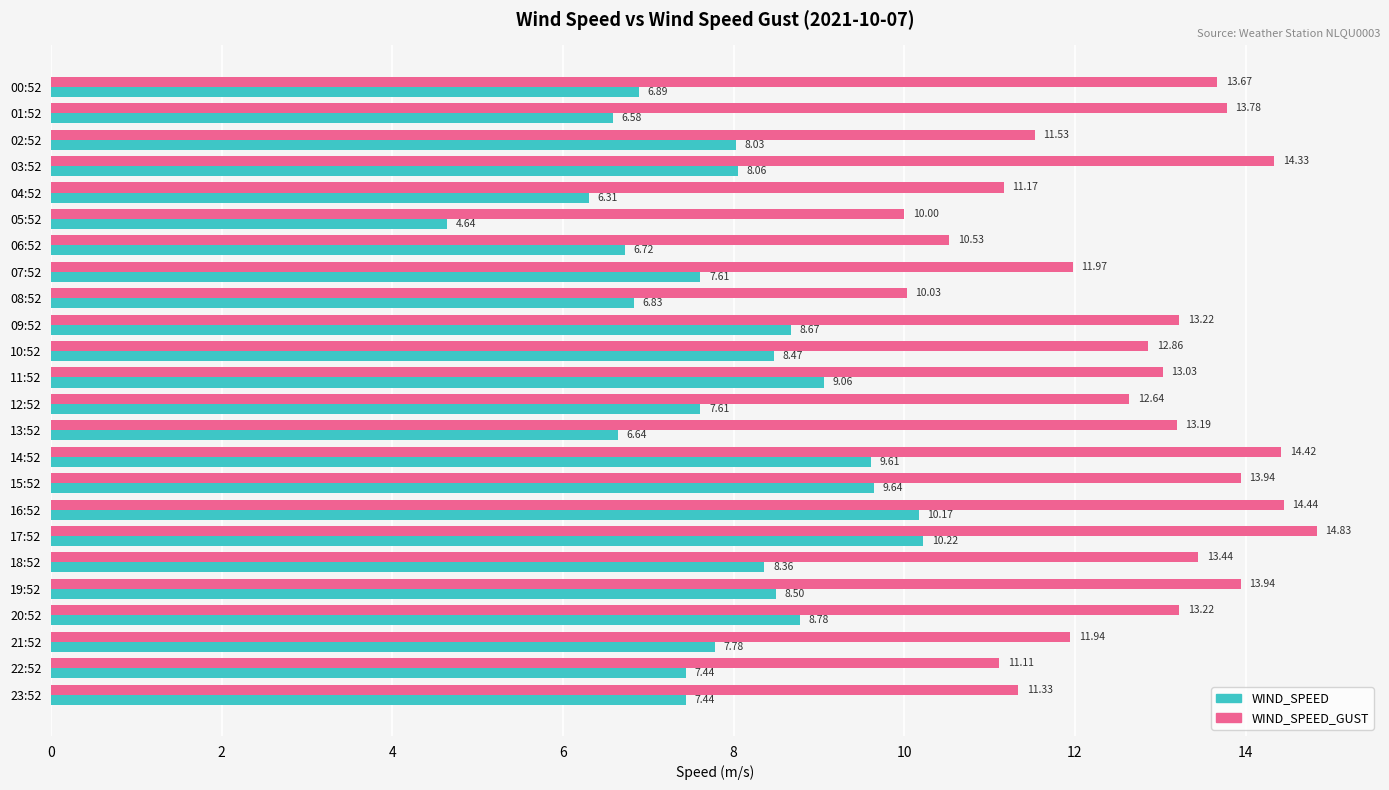

List the series in order of their peak value, highest first.

WIND_SPEED_GUST, WIND_SPEED